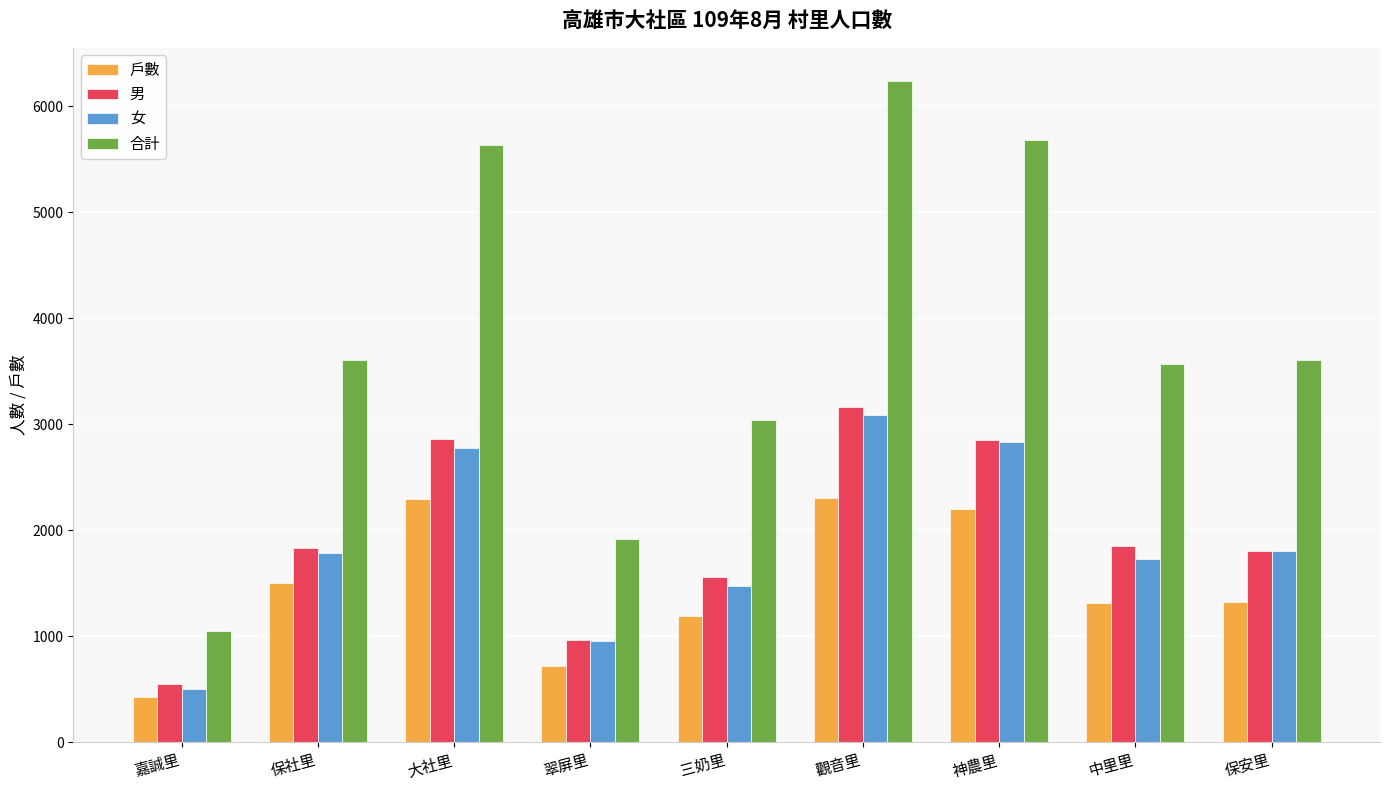

True or false: 戶數 has a value of 1223 at 觀音里.

False